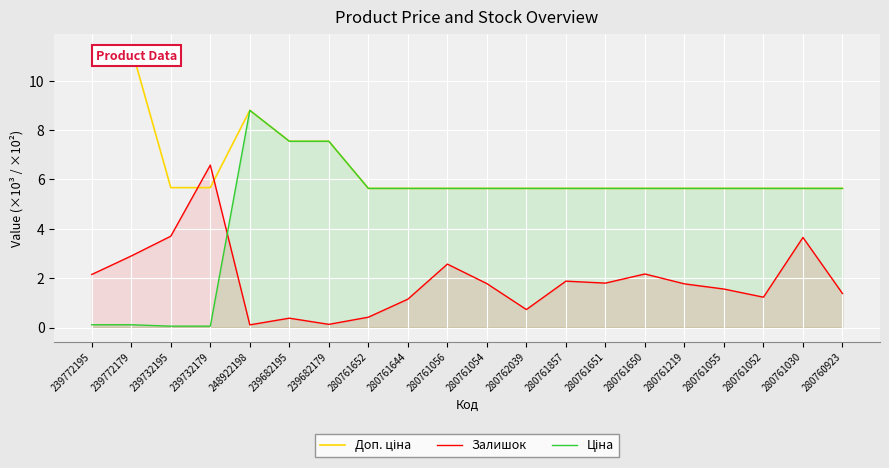

Is the value of Залишок at 239732195 greater than the value of Ціна at 280761650?

No